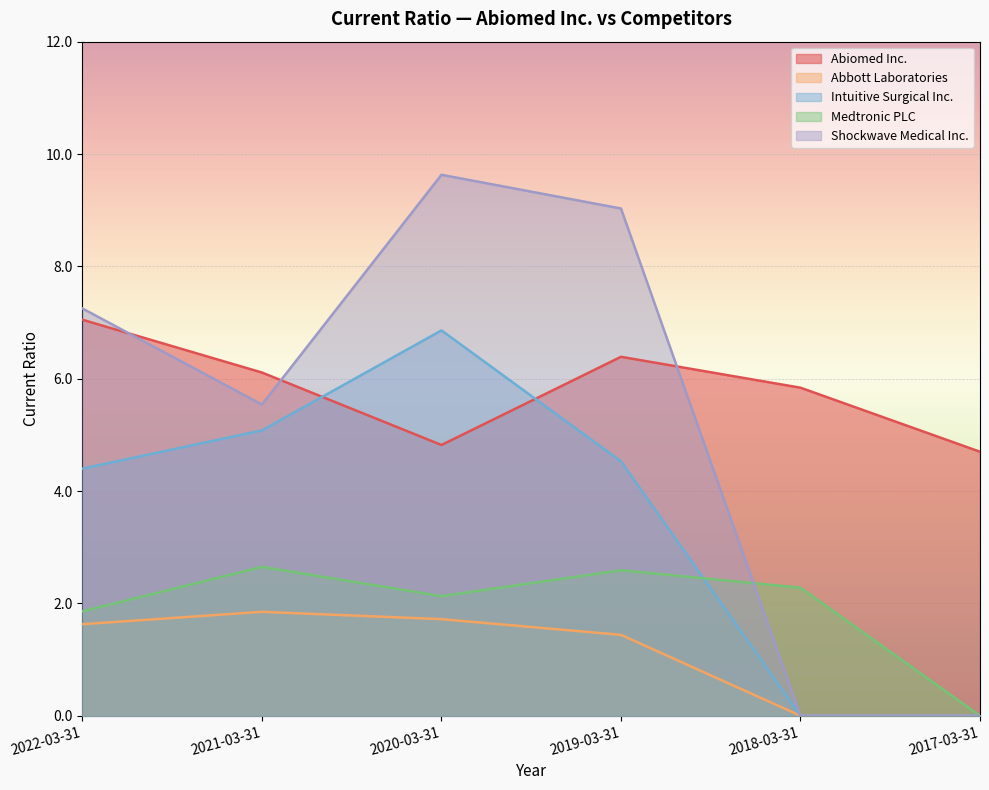

How many interior local peaks does the Medtronic PLC series have?

2